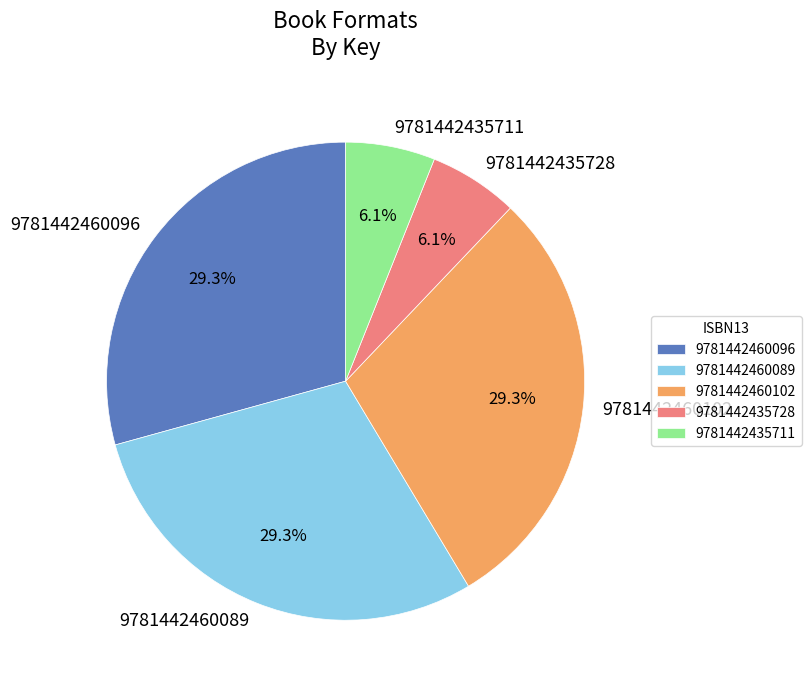

Does 9781442460102 account for over 50% of the chart?

No